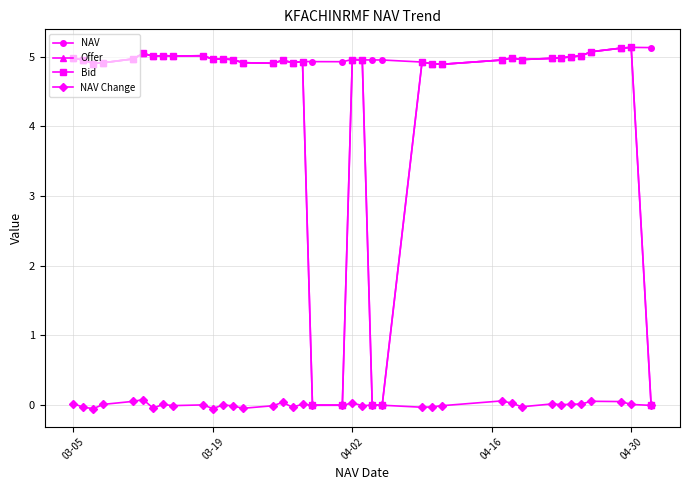

Which series has the largest total across all categories?

NAV